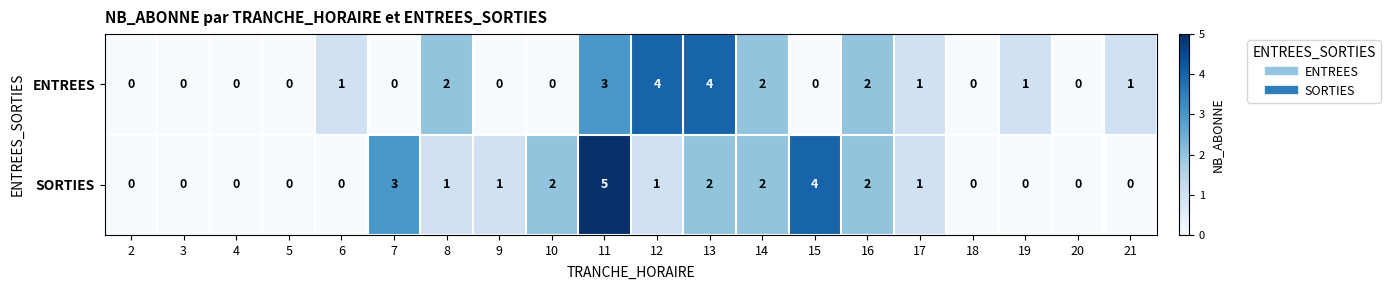

True or false: SORTIES has a value of 2 at 14.

True